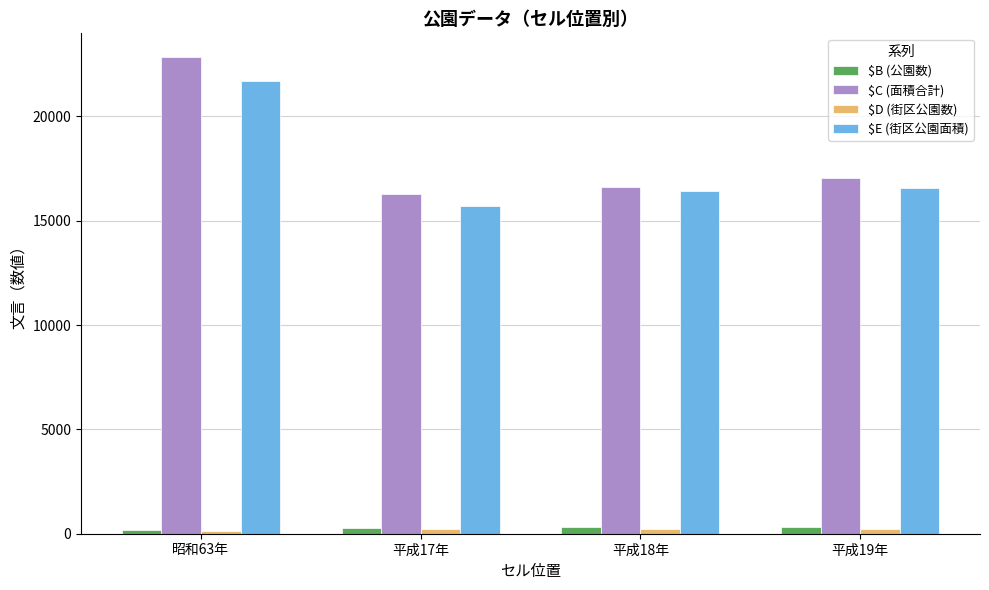

At how many categories does at least one series exceed 7374?

4